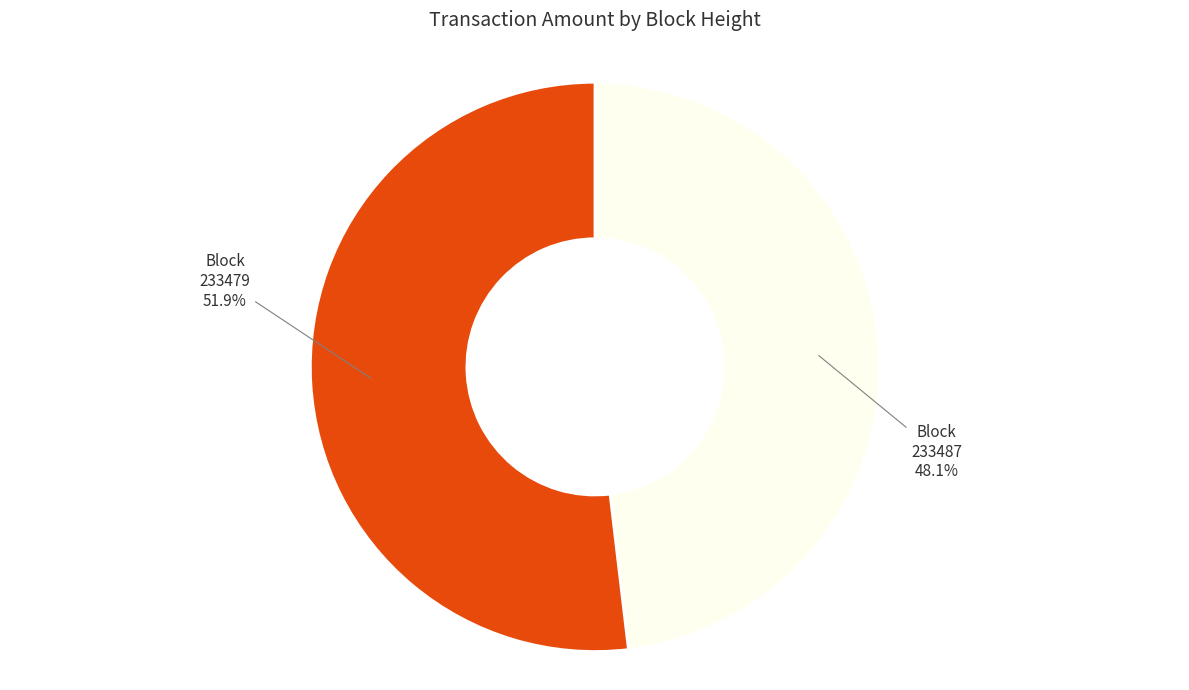

Does any single category account for the majority?

Yes